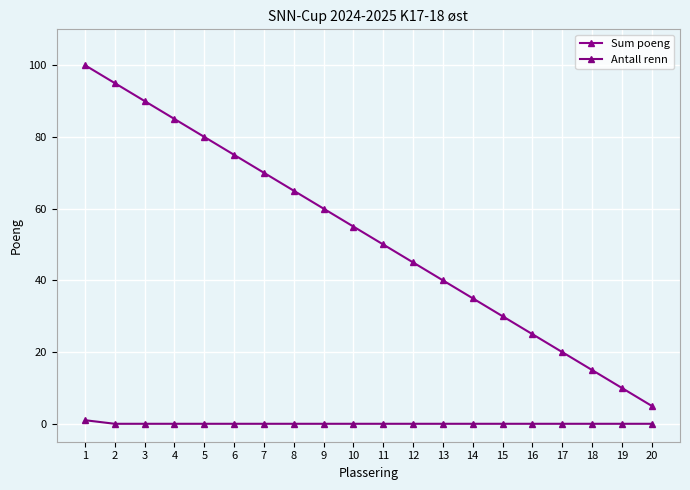

At which category is the sum across all series the highest?

1